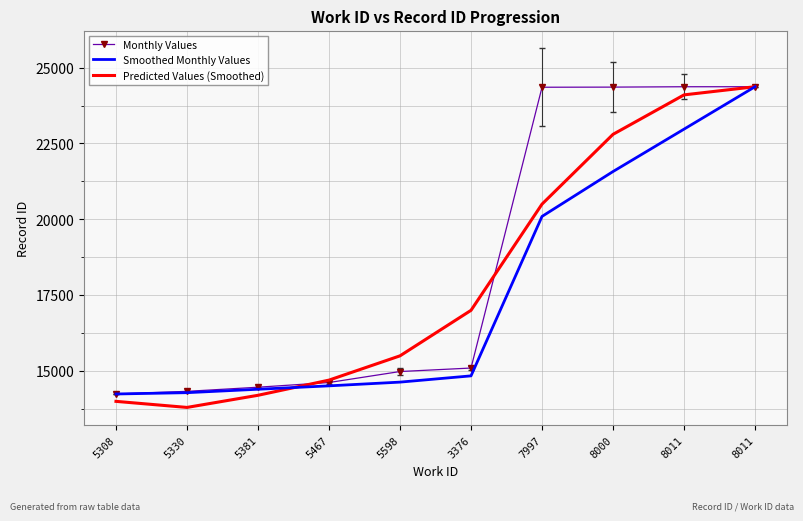

What are all the series names shown in the legend?

Monthly Values, Smoothed Monthly Values, Predicted Values (Smoothed)